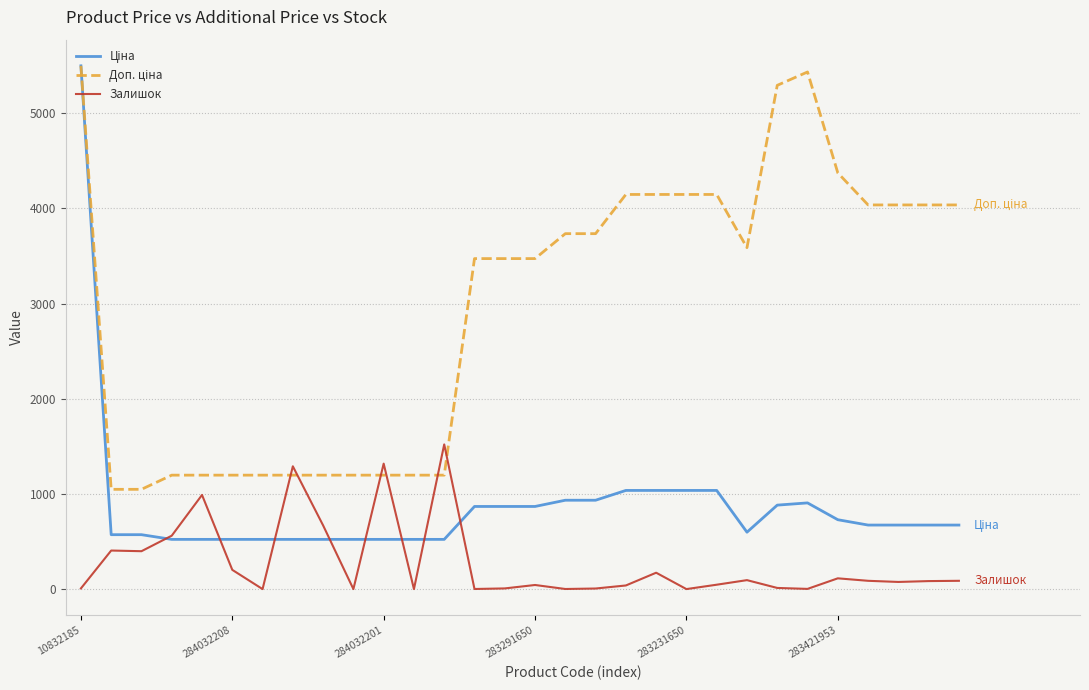

What is the maximum value shown in the chart?

5497.3